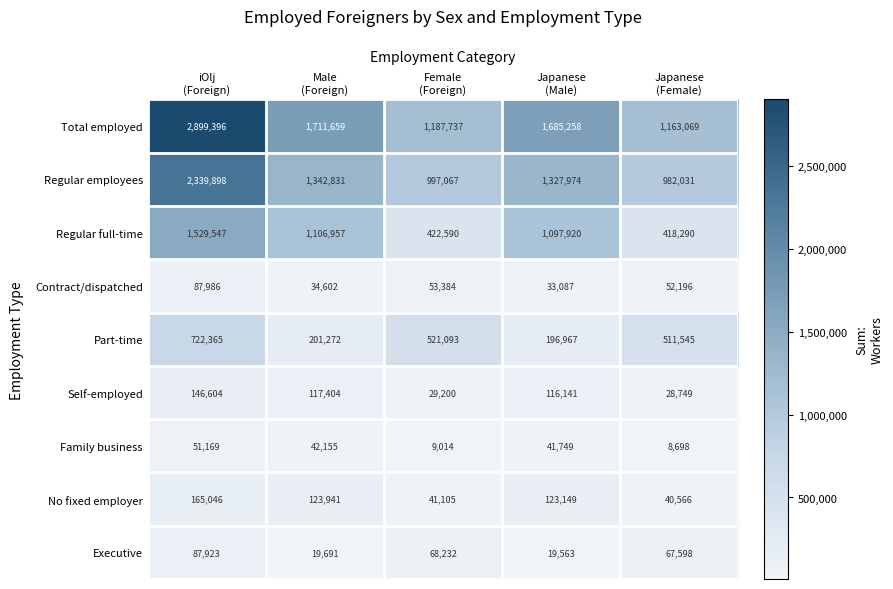

How many data points in Regular full-time are less than 1097920?

2